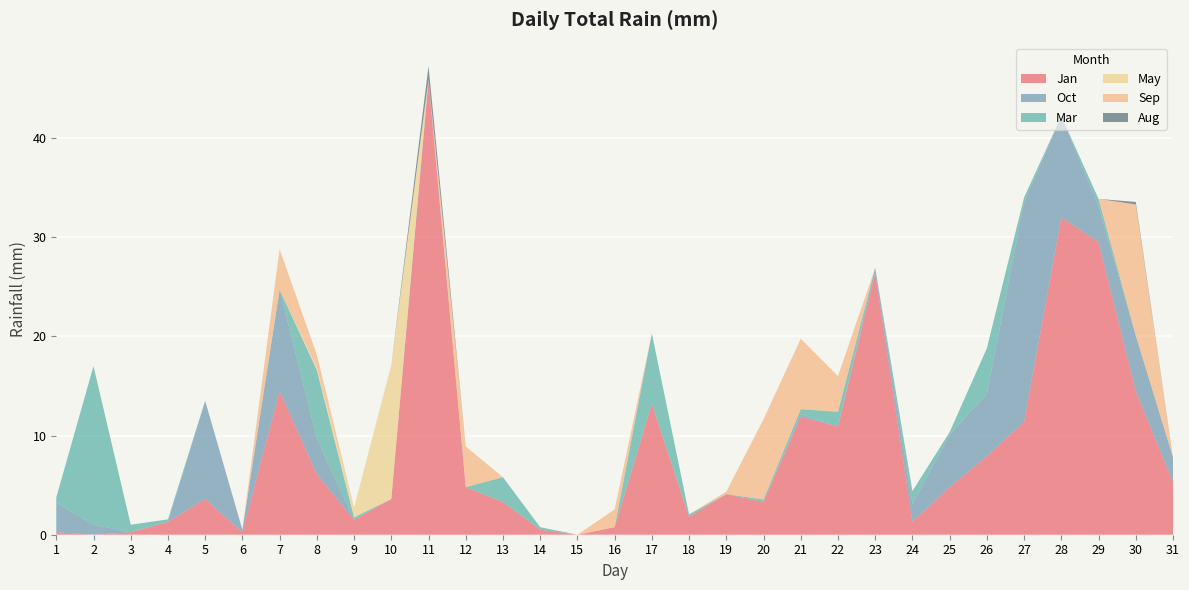

Reading right to left, transcribe all the data shown in this chart.

Jan: 31=5.3	30=14.5	29=29.5	28=32.0	27=11.4	26=7.9	25=4.8	24=1.3	23=26.4	22=10.9	21=11.9	20=3.3	19=4.1	18=1.8	17=13.2	16=0.8	15=0.0	14=0.5	13=3.3	12=4.8	11=45.7	10=3.6	9=1.5	8=6.1	7=14.5	6=0.2	5=3.6	4=1.3	3=0.2	2=0.0	1=0.2
Oct: 31=2.5	30=5.6	29=3.6	28=10.2	27=22.1	26=6.3	25=5.3	24=1.8	23=0.5	22=0.0	21=0.2	20=0.0	19=0.0	18=0.0	17=0.0	16=0.0	15=0.0	14=0.0	13=0.0	12=0.0	11=0.2	10=0.0	9=0.0	8=3.6	7=10.2	6=0.2	5=9.9	4=0.0	3=0.0	2=1.0	1=3.0
Mar: 31=0.0	30=0.0	29=0.8	28=0.0	27=0.5	26=4.6	25=0.2	24=1.3	23=0.0	22=1.5	21=0.5	20=0.2	19=0.0	18=0.2	17=7.1	16=0.0	15=0.0	14=0.2	13=2.5	12=0.0	11=0.0	10=0.0	9=0.2	8=6.9	7=0.0	6=0.0	5=0.0	4=0.2	3=0.8	2=16.0	1=0.5
May: 31=0.0	30=0.0	29=0.0	28=0.0	27=0.0	26=0.0	25=0.0	24=0.0	23=0.0	22=0.0	21=0.0	20=0.0	19=0.0	18=0.0	17=0.0	16=0.0	15=0.0	14=0.0	13=0.0	12=0.0	11=0.0	10=13.5	9=1.0	8=0.2	7=0.0	6=0.0	5=0.0	4=0.0	3=0.0	2=0.0	1=0.0
Sep: 31=0.0	30=13.2	29=0.0	28=0.0	27=0.0	26=0.0	25=0.0	24=0.0	23=0.0	22=3.6	21=7.1	20=8.1	19=0.2	18=0.0	17=0.0	16=1.8	15=0.0	14=0.0	13=0.0	12=4.1	11=0.0	10=0.0	9=0.0	8=1.3	7=4.1	6=0.0	5=0.0	4=0.0	3=0.0	2=0.0	1=0.0
Aug: 31=0.0	30=0.2	29=0.0	28=0.0	27=0.0	26=0.0	25=0.0	24=0.0	23=0.0	22=0.0	21=0.0	20=0.0	19=0.0	18=0.0	17=0.0	16=0.0	15=0.0	14=0.0	13=0.0	12=0.0	11=1.3	10=0.0	9=0.0	8=0.0	7=0.0	6=0.0	5=0.0	4=0.0	3=0.0	2=0.0	1=0.0